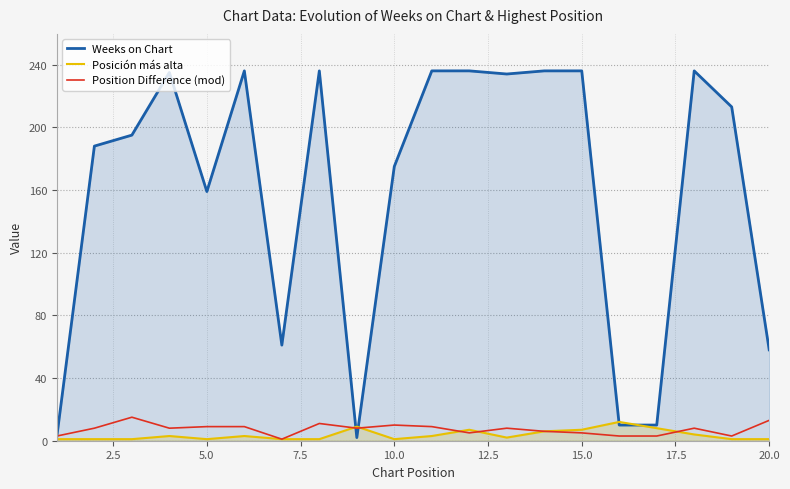

Is it true that Weeks on Chart equals 338 at 15.0?

False